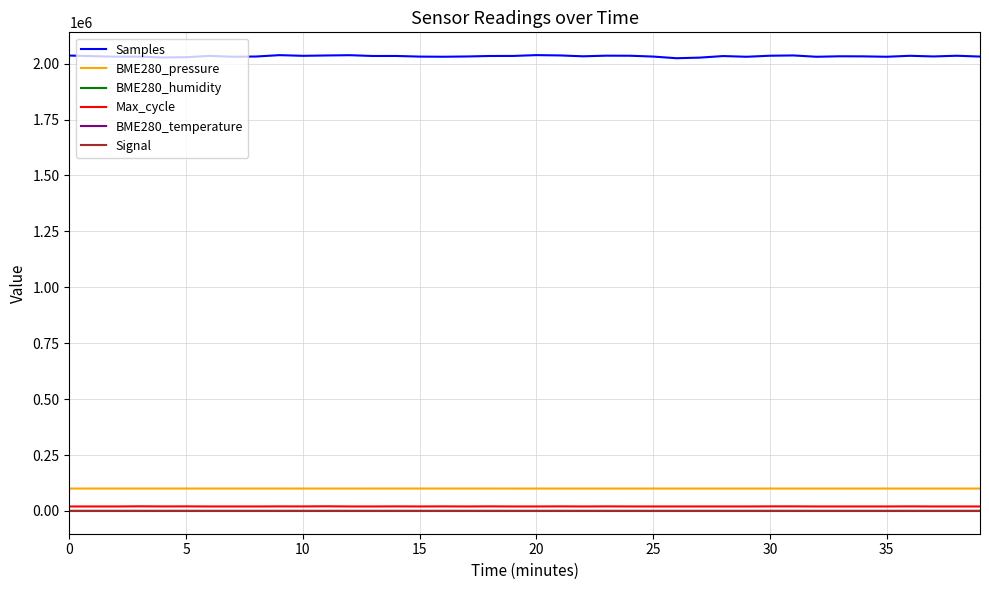

Count the BME280_temperature values in the range 23 to 24.

40